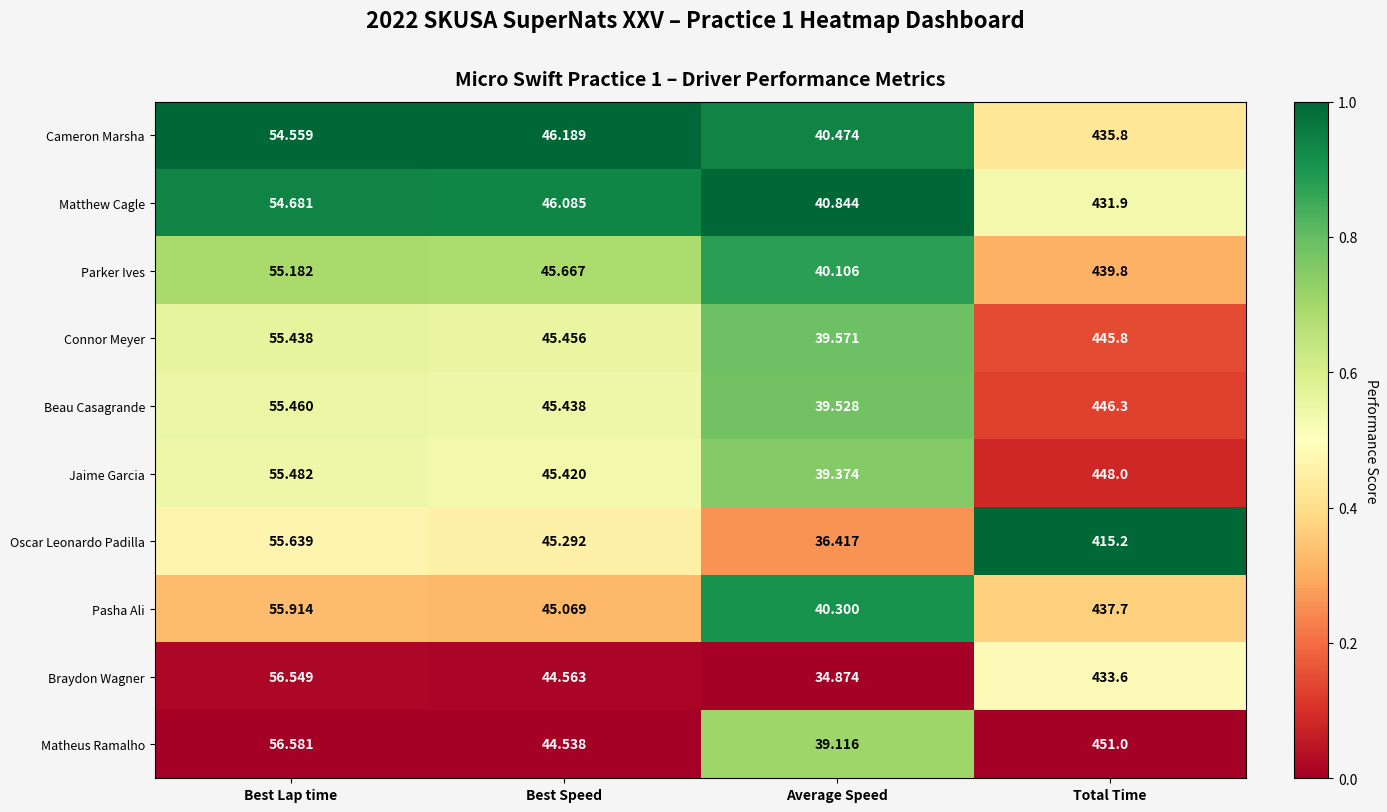

Which series changed the most between Best Lap time and Total Time?

Matheus Ramalho